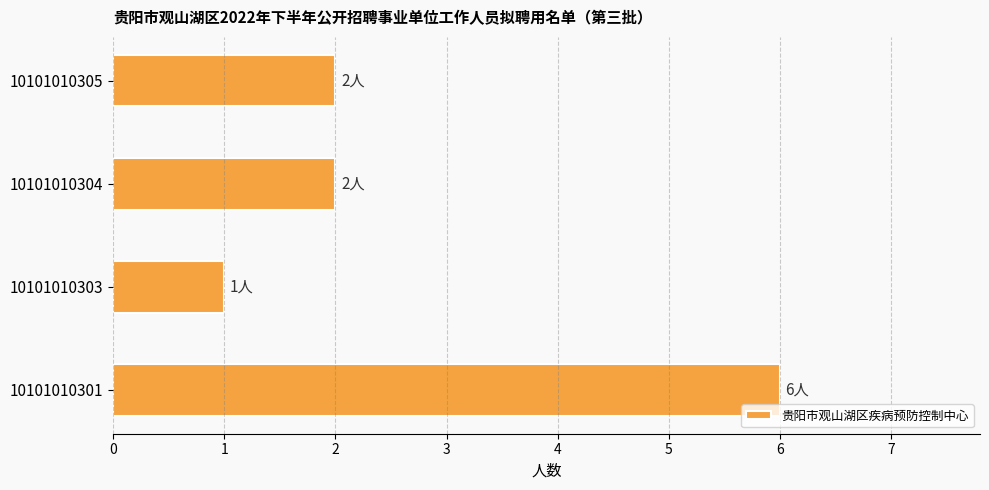

Reading top to bottom, extract all data points from this chart.

10101010305=2	10101010304=2	10101010303=1	10101010301=6